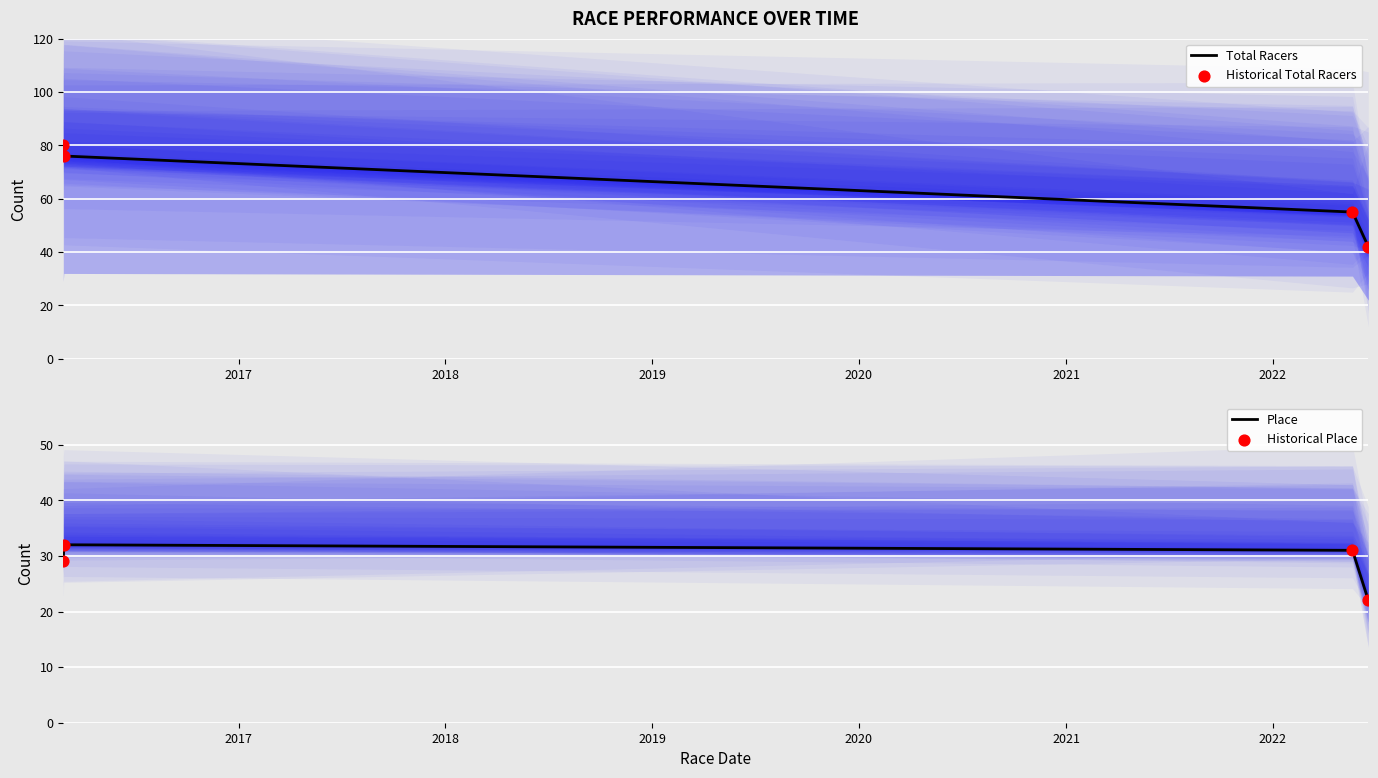

True or false: Place has more than 2 interior local peaks.

False